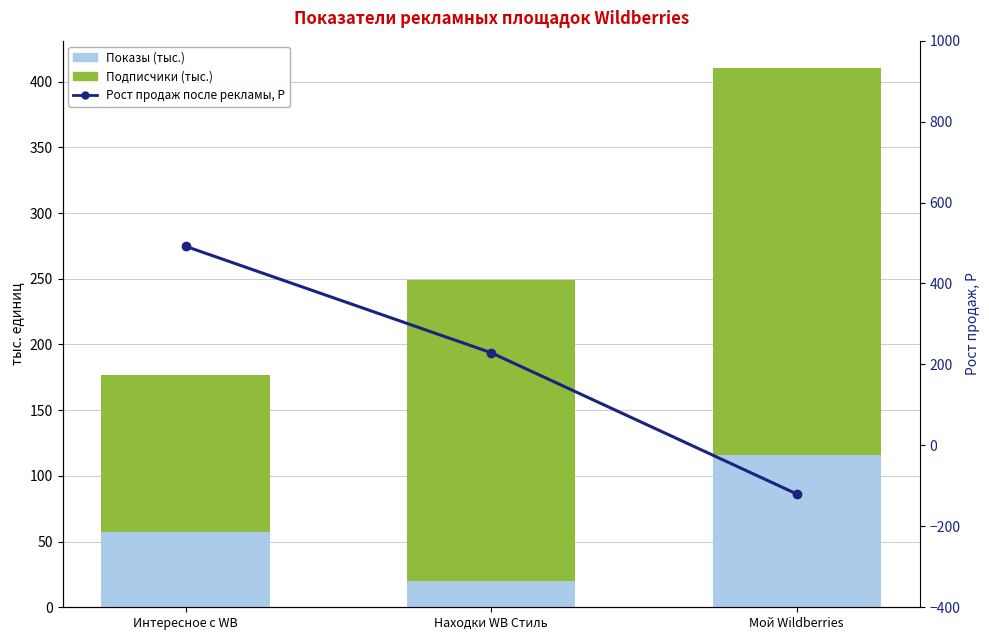

Rank the series at Находки WB Стиль from highest to lowest value.

Подписчики (тыс.), Рост продаж после рекламы, Р, Показы (тыс.)